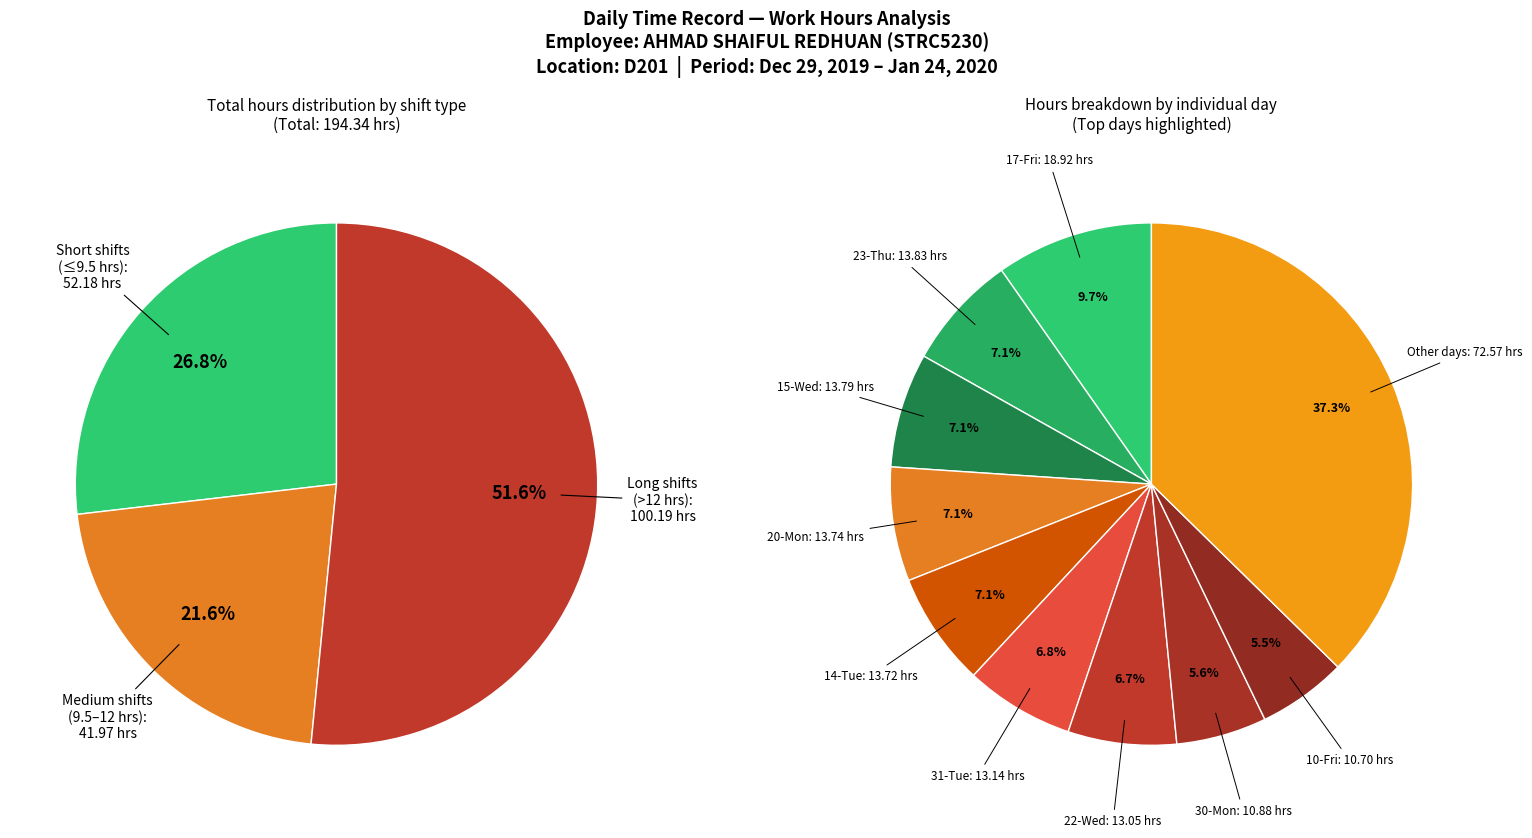

What percentage is the 17-Fri slice, to the nearest percent?

10%